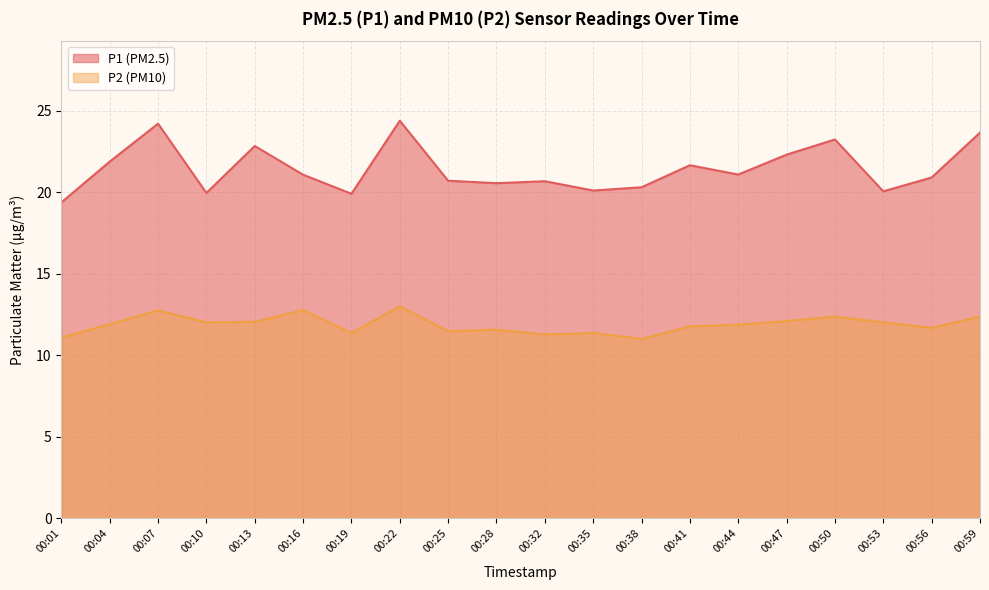

What is the total value across all series at 00:32?

31.9